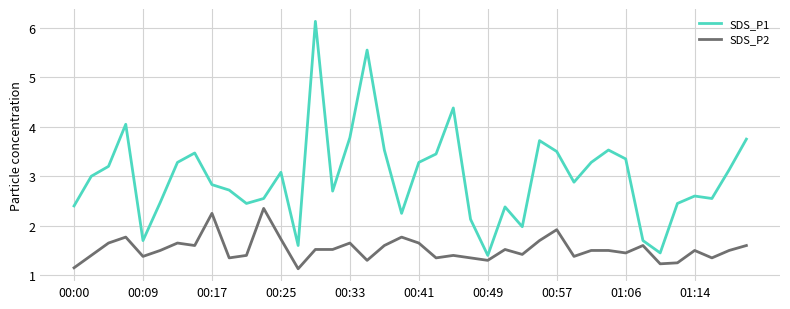

True or false: SDS_P1 and SDS_P2 cross at least once.

False